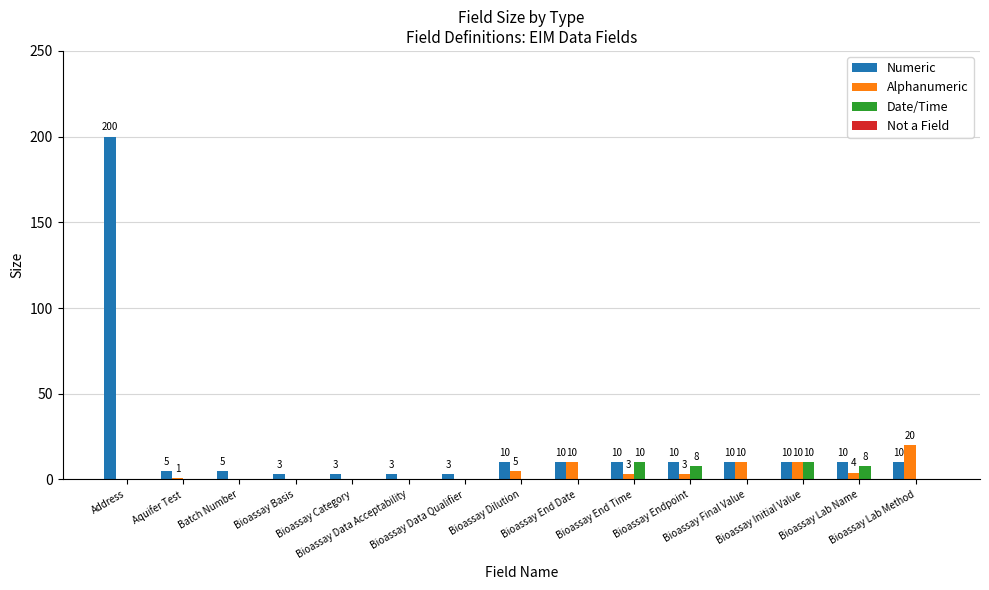

What is the maximum value shown in the chart?

200